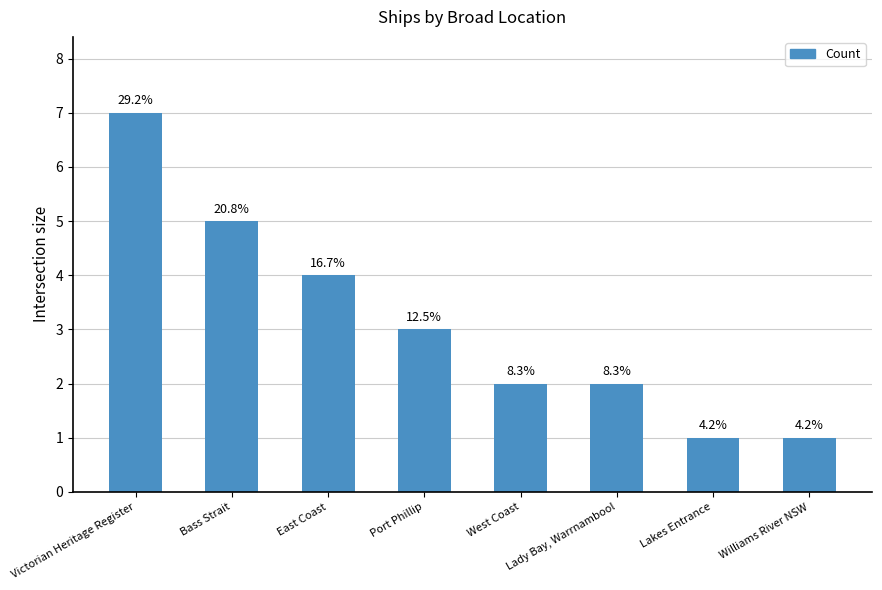

Does the chart contain any negative values?

No